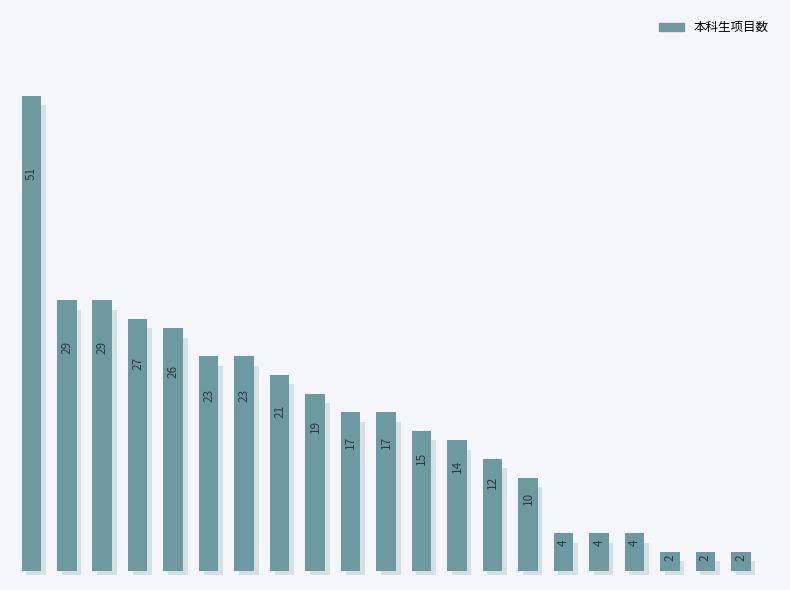

Does the chart contain stacked bars?

No